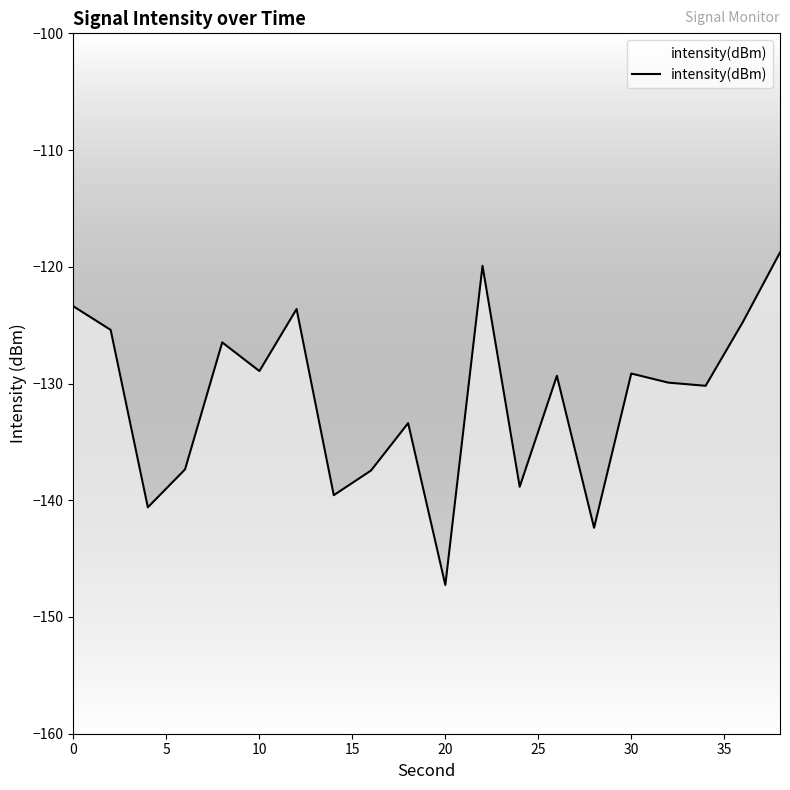

True or false: the data shows -59.4 at 20.

False